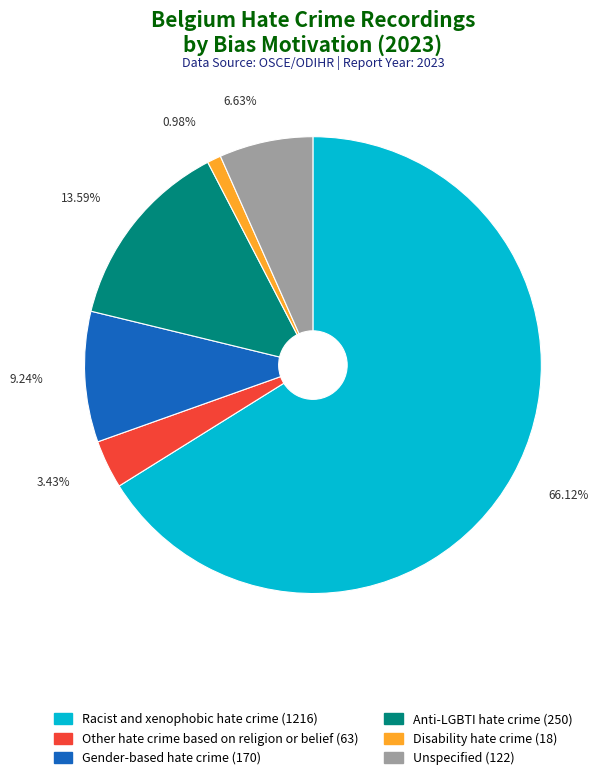

To the nearest percent, what is the difference between the largest and smallest slice percentages?

65%